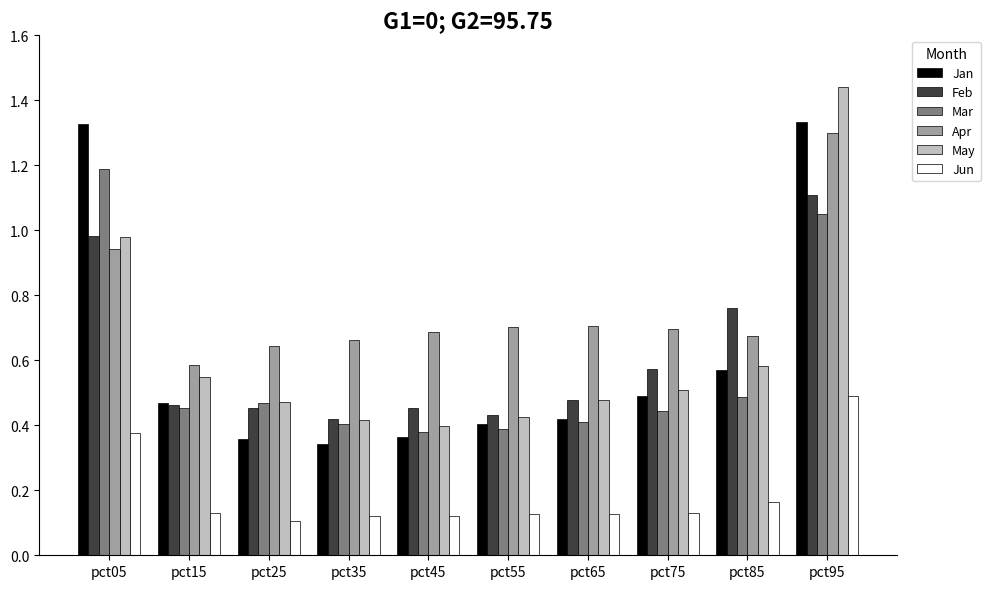

Rank the series at pct45 from lowest to highest value.

Jun, Jan, Mar, May, Feb, Apr